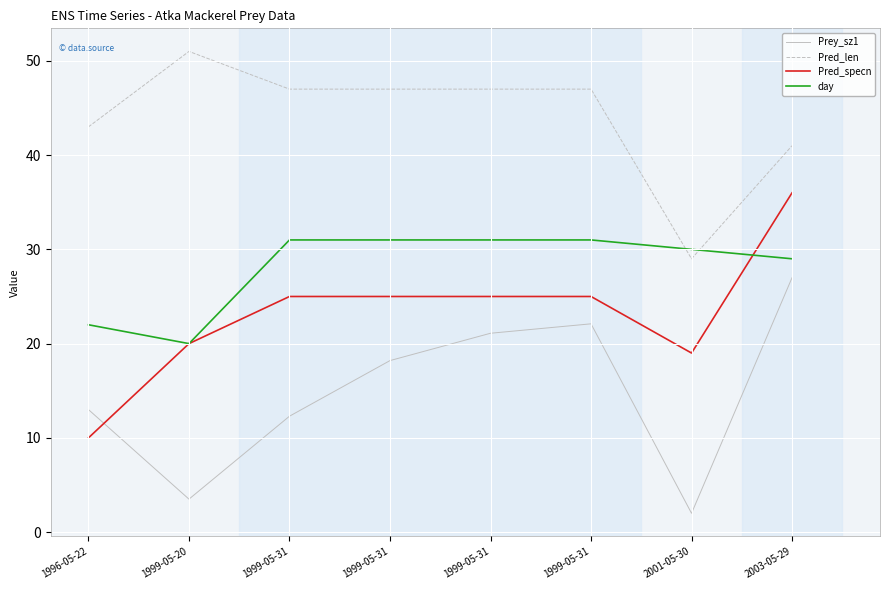

Is the value of day at 1996-05-22 greater than the value of Pred_specn at 1999-05-31?

No